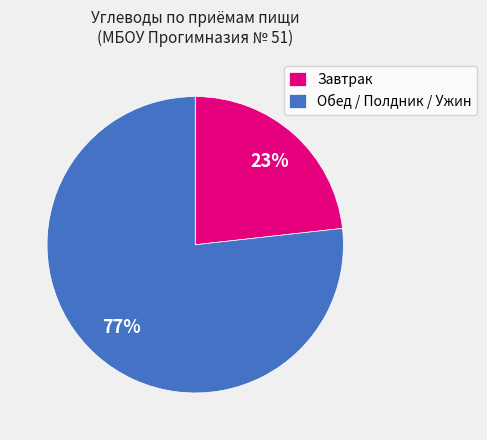

To the nearest percent, what is the average slice percentage?

50%